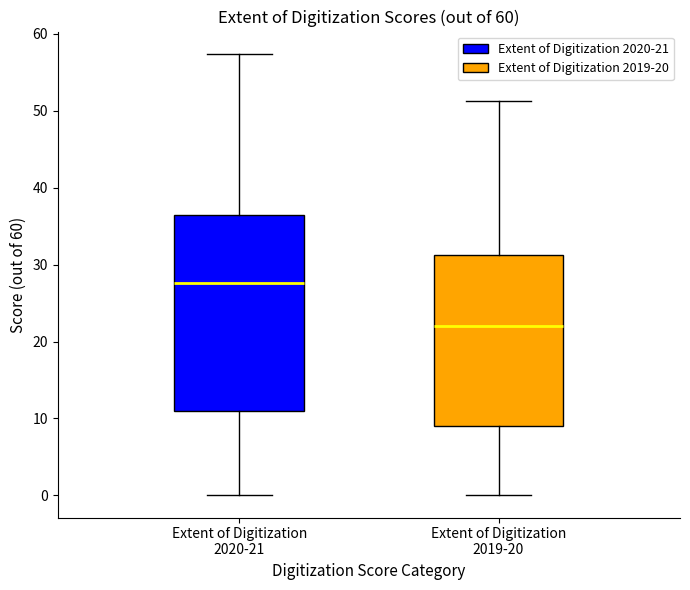

Which box's median line is the lowest?

Extent of Digitization 2019-20